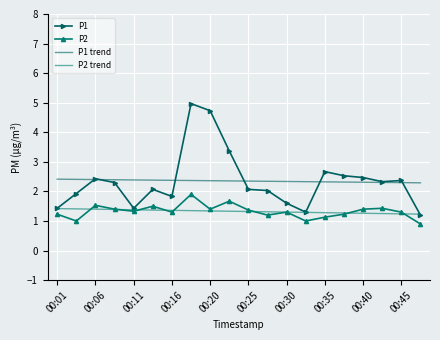

Reading left to right, transcribe all the data shown in this chart.

P1: 1.4	1.9	2.4	2.3	1.4	2.1	1.8	5.0	4.7	3.4	2.1	2.0	1.6	1.3	2.7	2.5	2.5	2.3	2.4	1.2
P2: 1.2	1.0	1.5	1.4	1.3	1.5	1.3	1.9	1.4	1.7	1.4	1.2	1.3	1.0	1.1	1.2	1.4	1.4	1.3	0.9
P1 trend: 2.4	2.4	2.4	2.4	2.4	2.4	2.4	2.4	2.4	2.4	2.3	2.3	2.3	2.3	2.3	2.3	2.3	2.3	2.3	2.3
P2 trend: 1.4	1.4	1.4	1.4	1.4	1.4	1.4	1.4	1.3	1.3	1.3	1.3	1.3	1.3	1.3	1.3	1.3	1.3	1.2	1.2